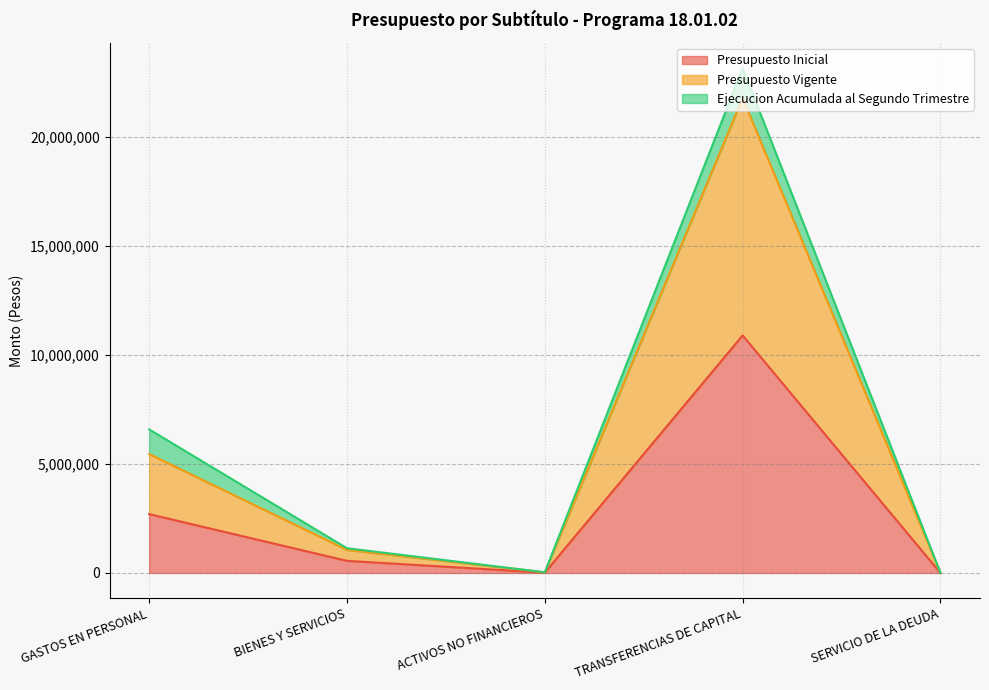

What is the difference between the maximum and minimum values in the Presupuesto Vigente series?

21763039